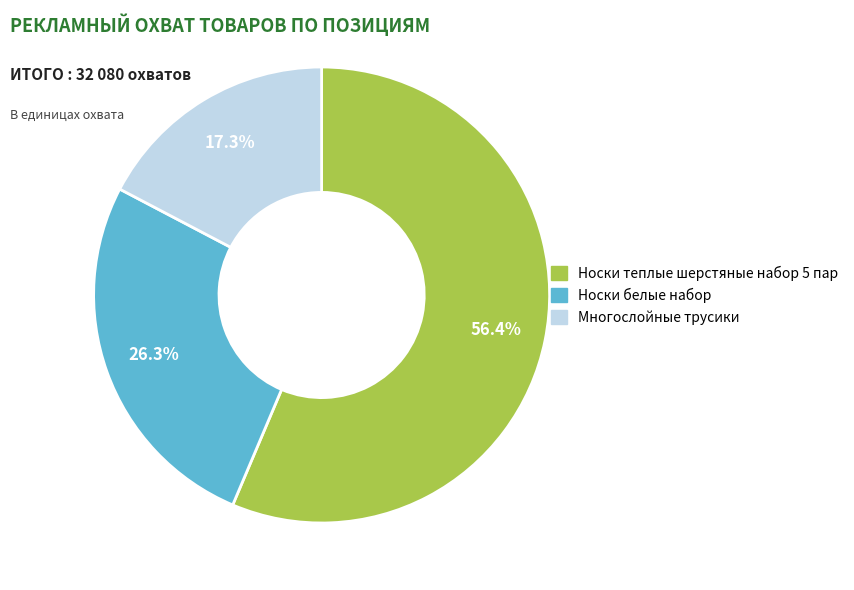

What percentage is the Носки теплые шерстяные набор 5 пар slice, to the nearest percent?

56%